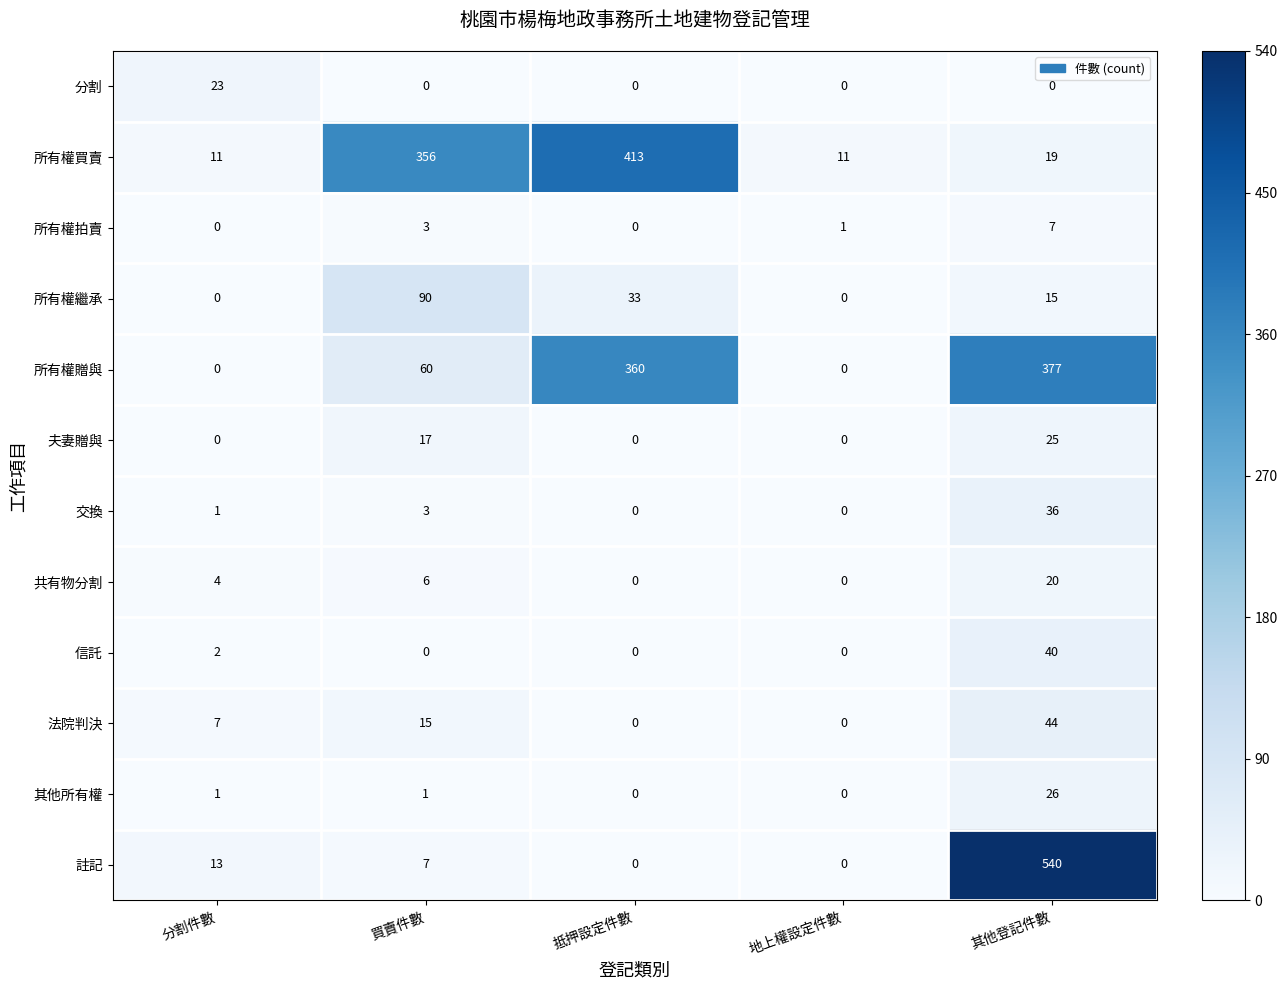

What is the approximate value of 信託 at 其他登記件數, to the nearest 10?

40